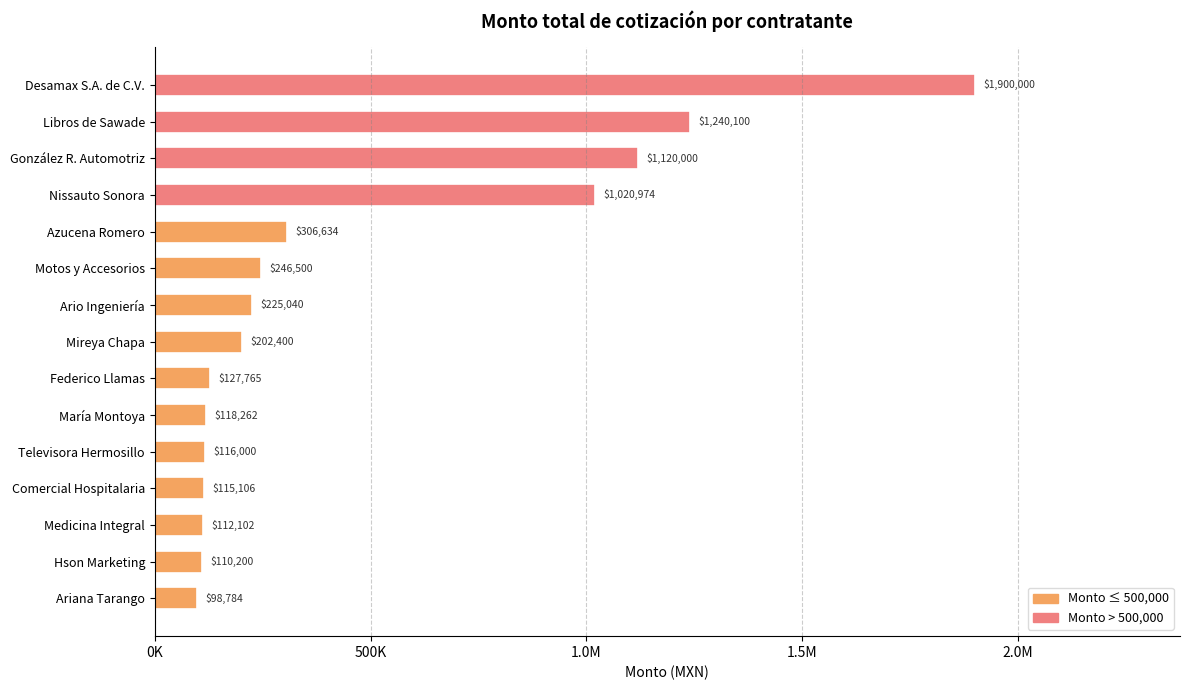

What is the sum of all values?

7059867.3